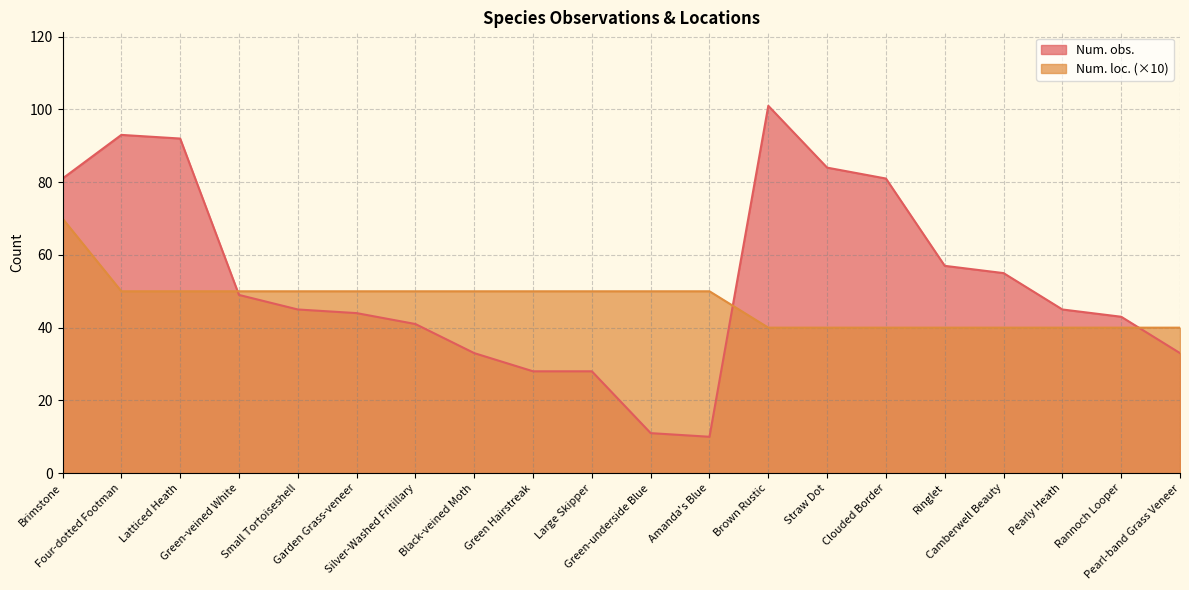

What are all the series names shown in the legend?

Num. obs., Num. loc. (×10)